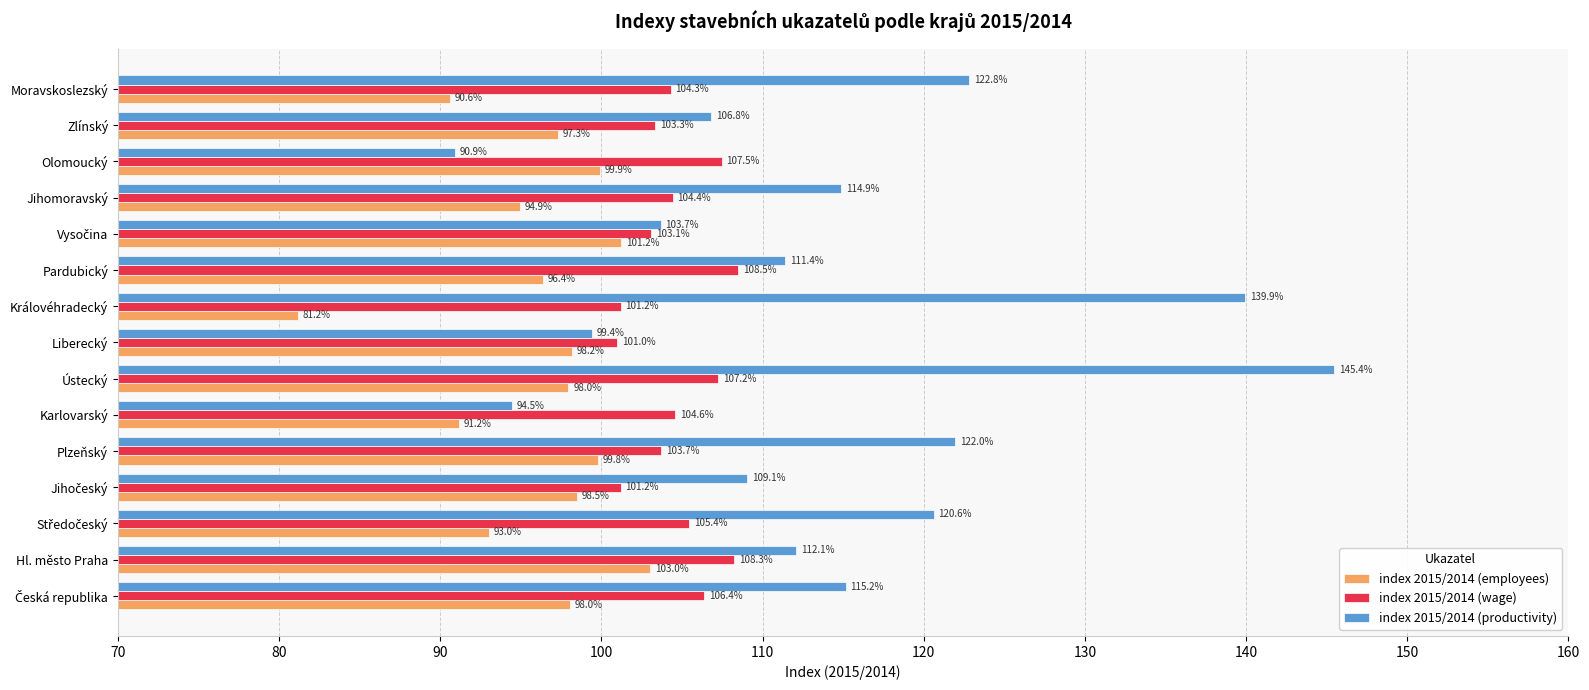

Which series has the widest spread of values?

index 2015/2014 (productivity)